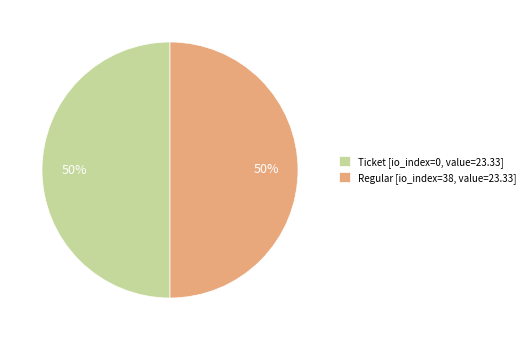

How many segments does this pie chart have?

2